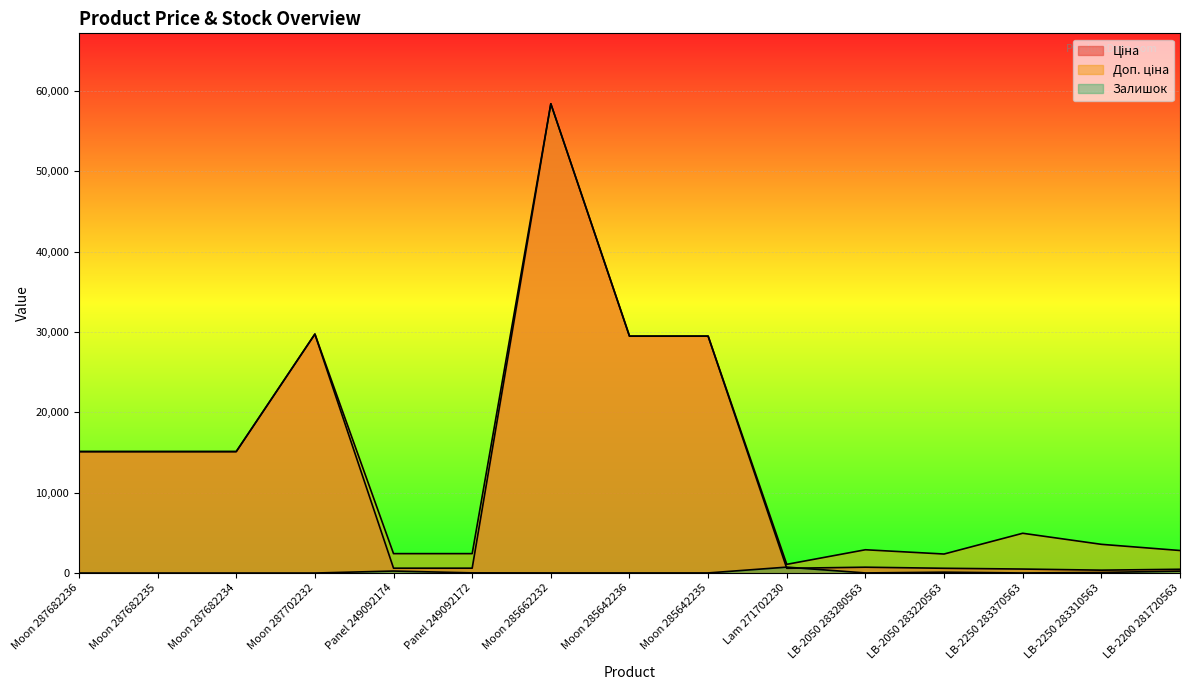

True or false: Доп. ціна and Ціна intersect in this chart.

False